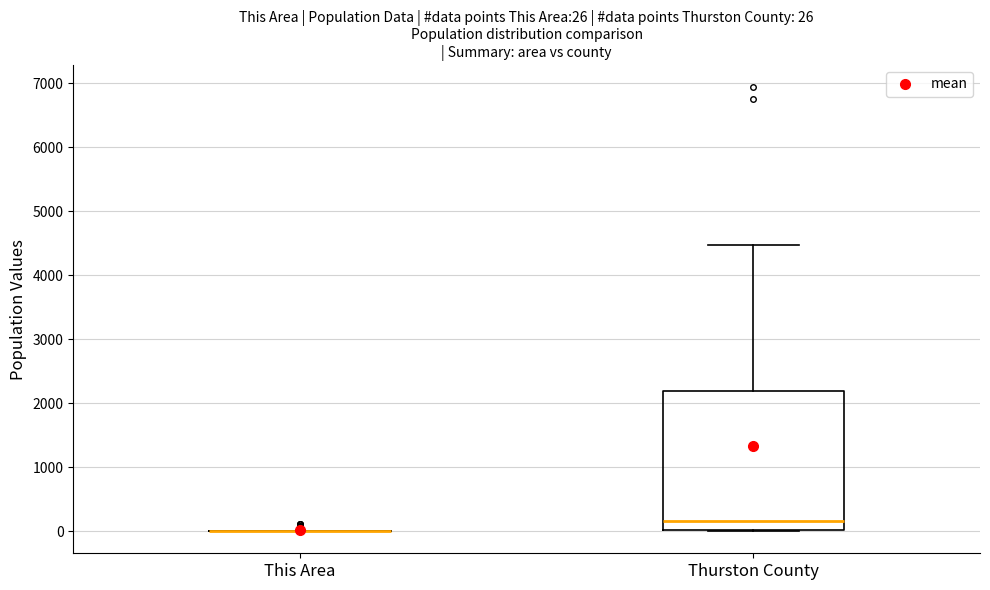

Which box is the tallest, from its lower edge to its upper edge?

Thurston County